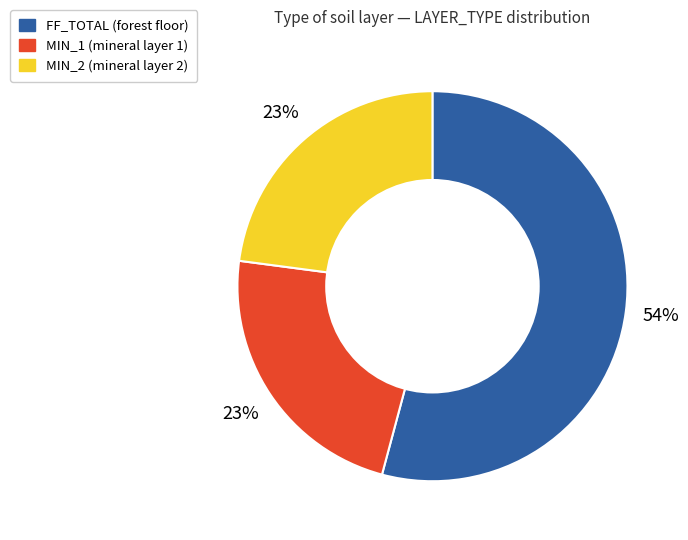

The MIN_2 slice represents 23% of the pie. True or false?

True